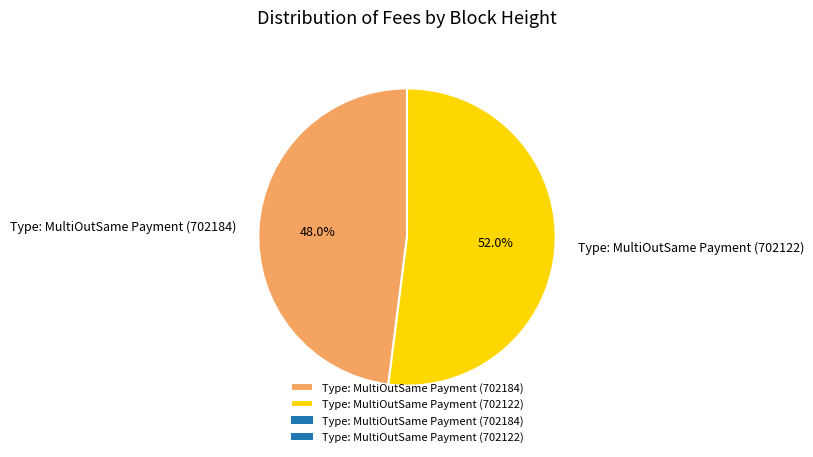

How many slices are in this pie chart?

2